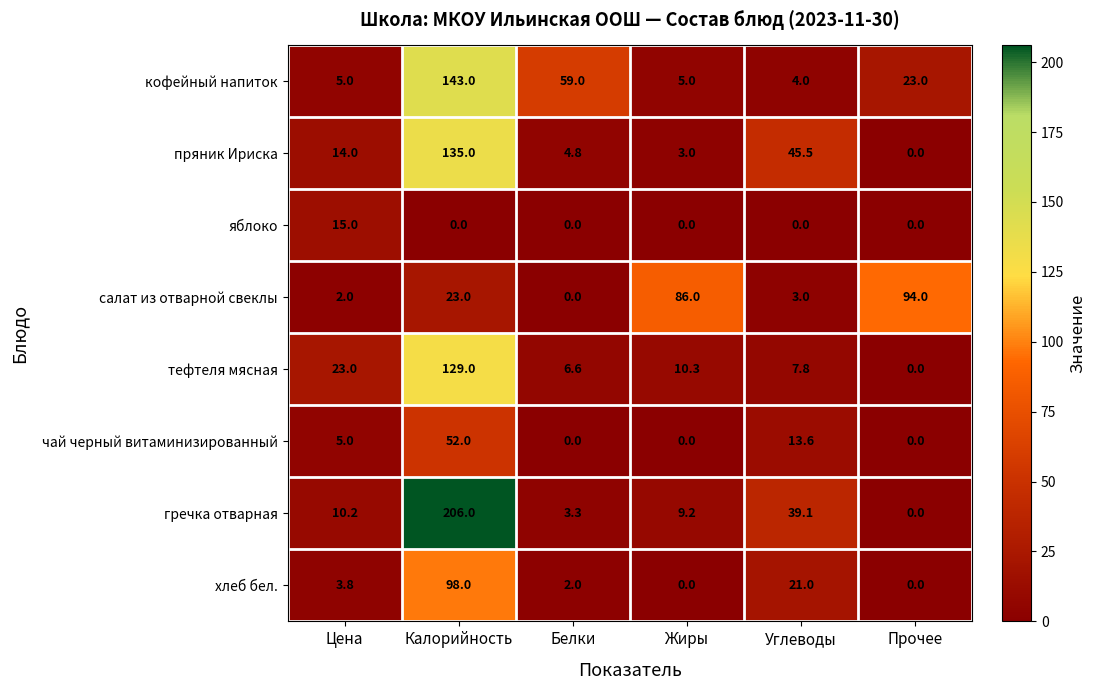

At which category is the sum across all series the highest?

Калорийность